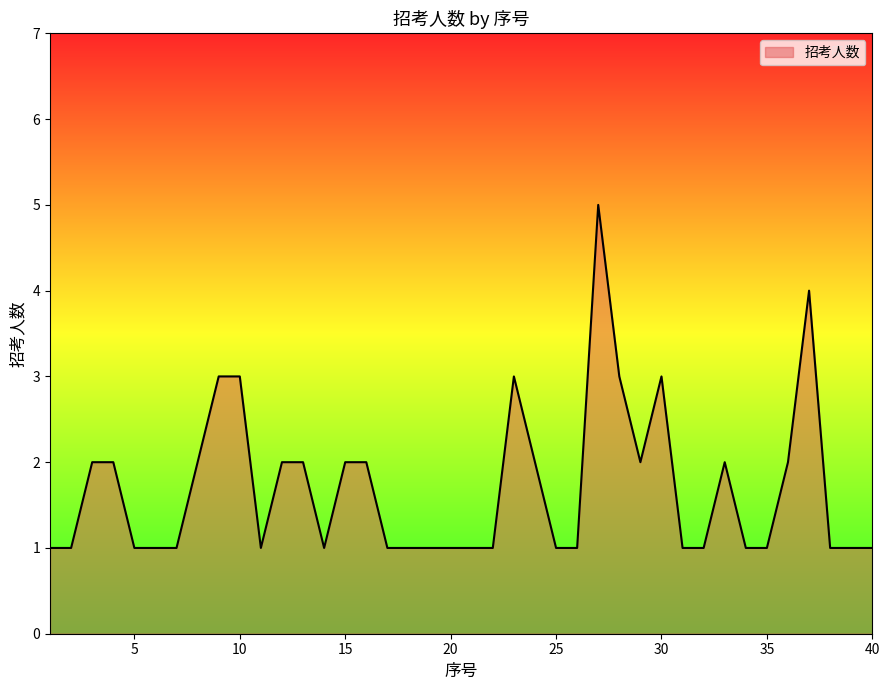

What is the difference between the maximum and minimum values?

4